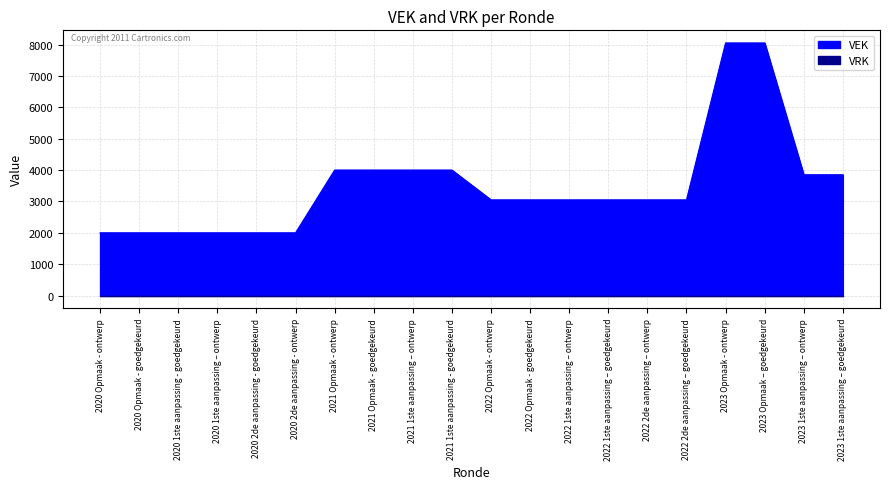

What is the sum of the values at 2023 Opmaak - ontwerp and 2022 Opmaak - ontwerp?

11100